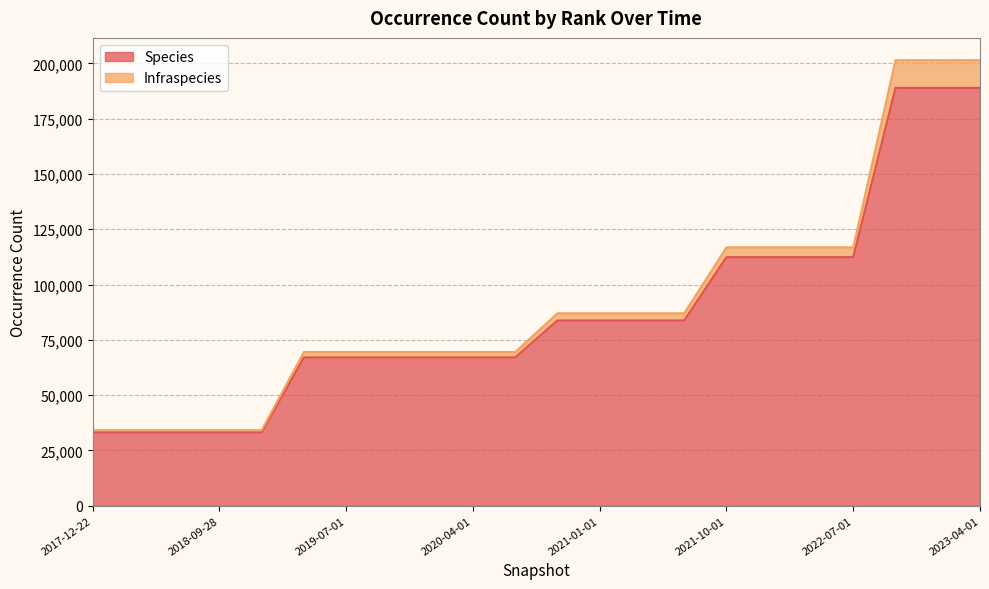

What is the maximum value shown in the chart?

188885